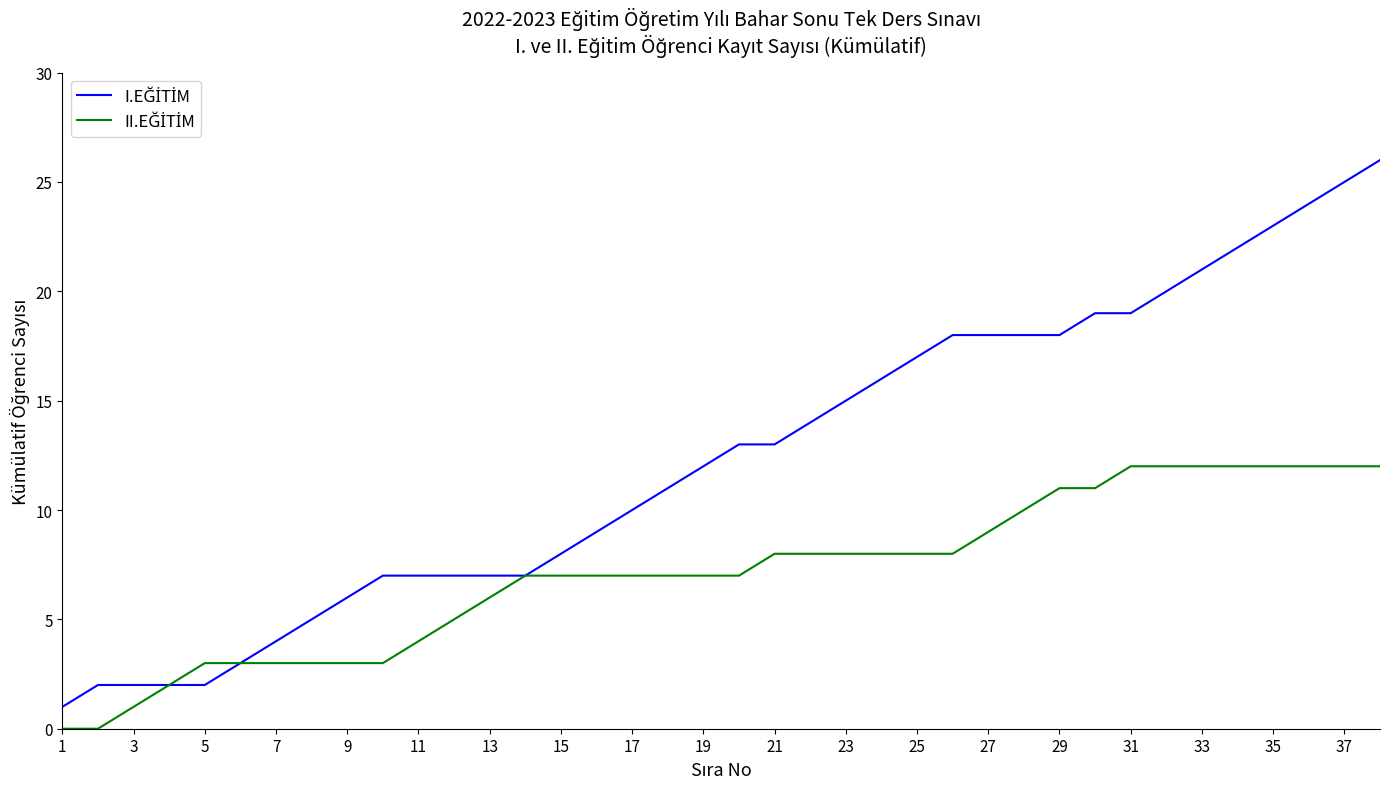

What is the maximum value shown in the chart?

26